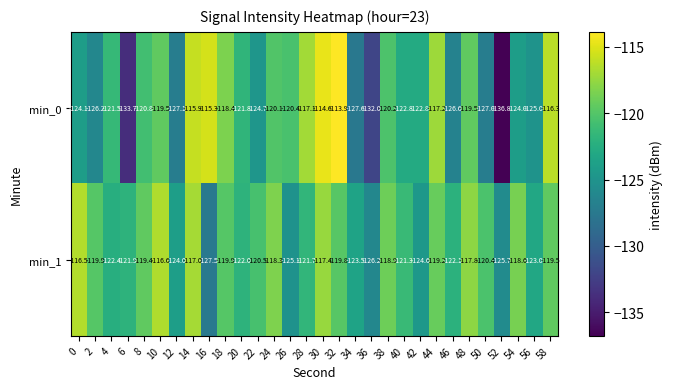

Which series has the largest total across all categories?

min_1